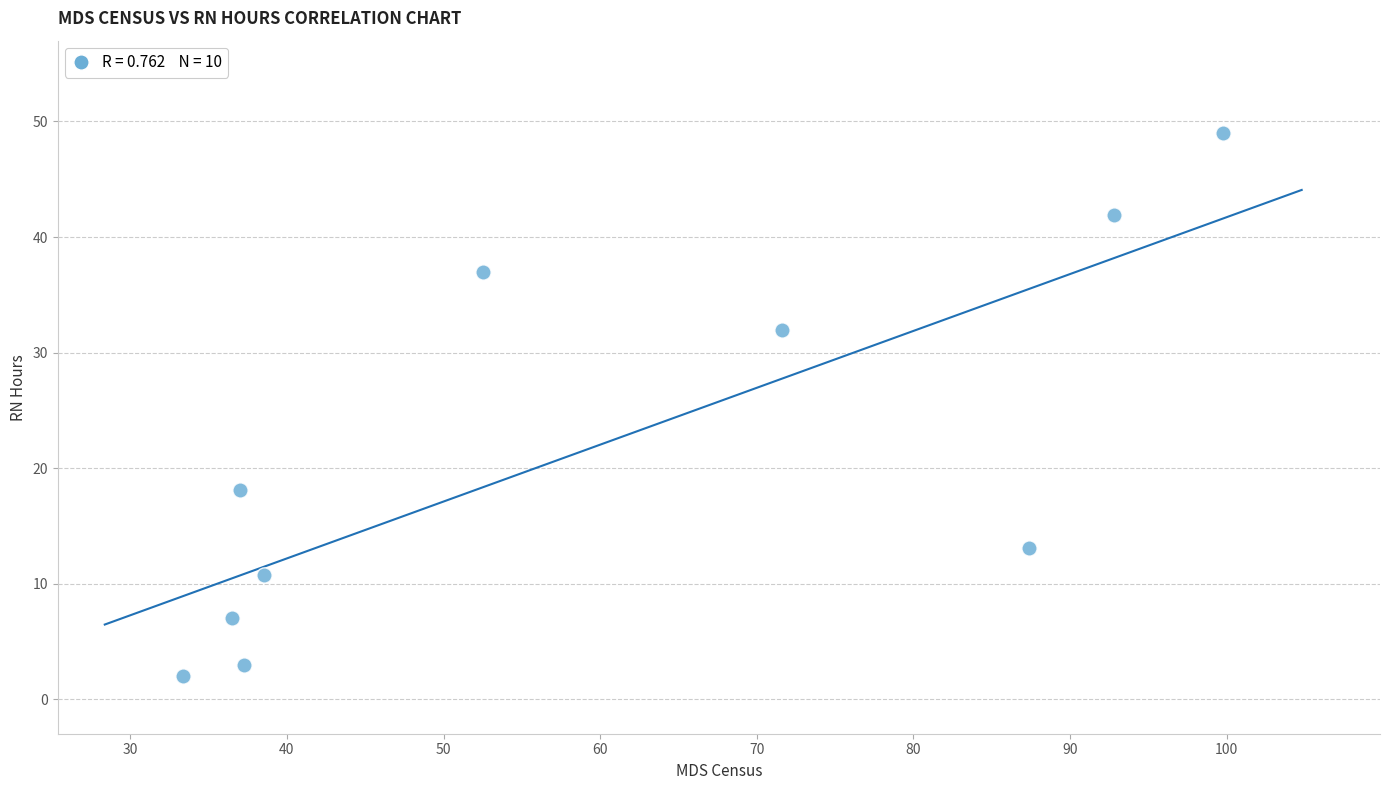

What is the range of Y values (max minus min)?

47.0